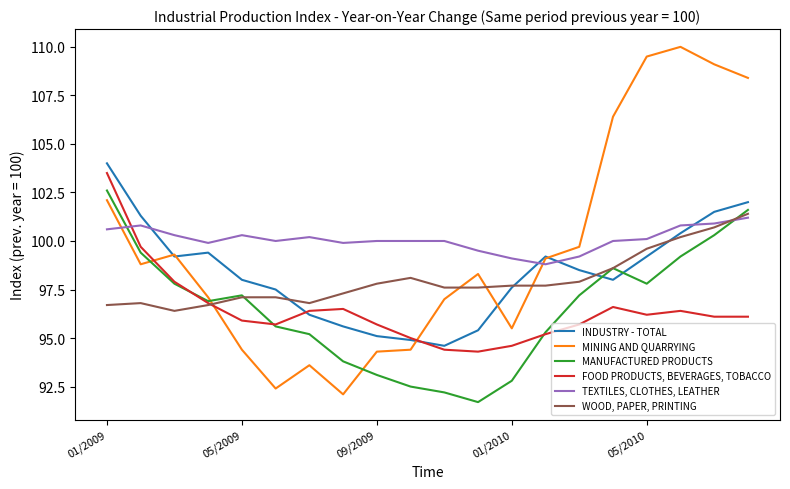

Which series has the largest range (max minus min)?

MINING AND QUARRYING